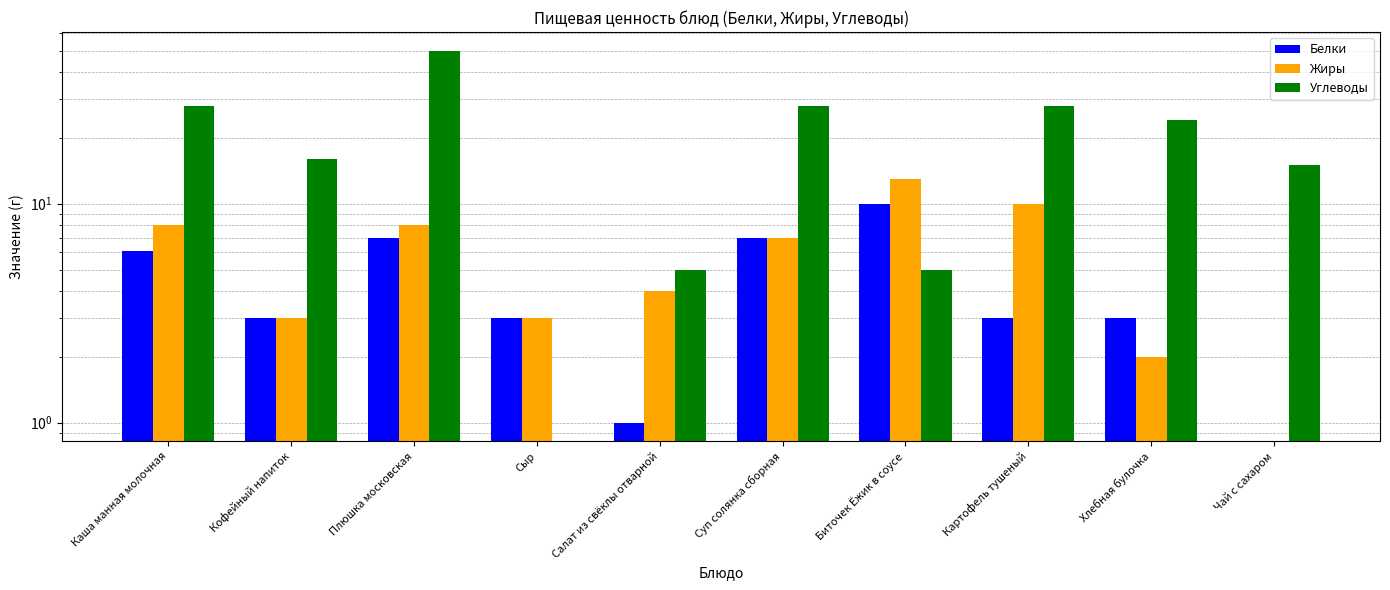

What is the sum of all Жиры values?

58.0